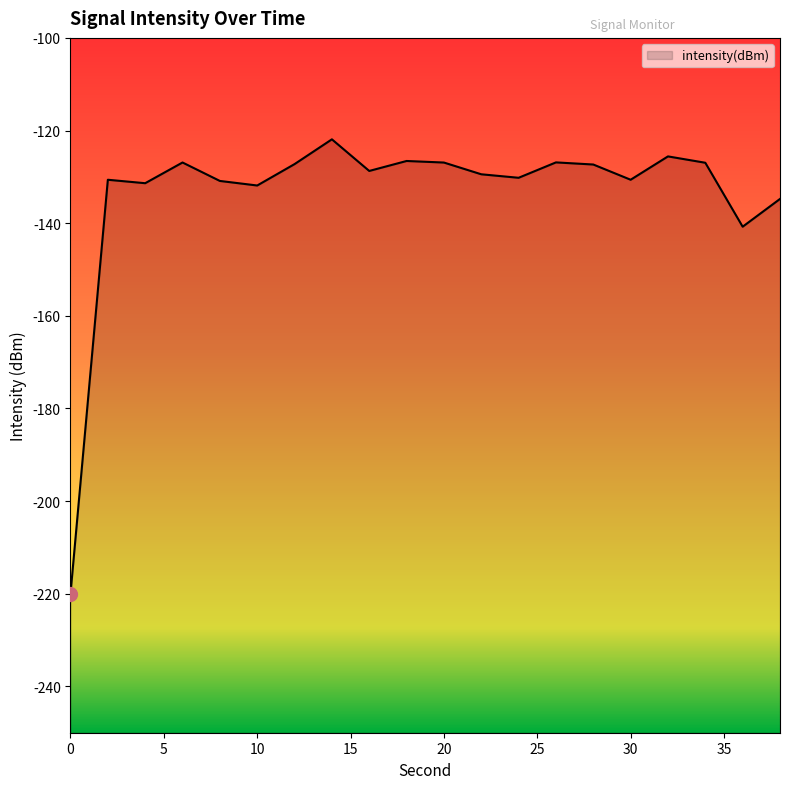

Is it true that the value at 24 is -130.2?

True